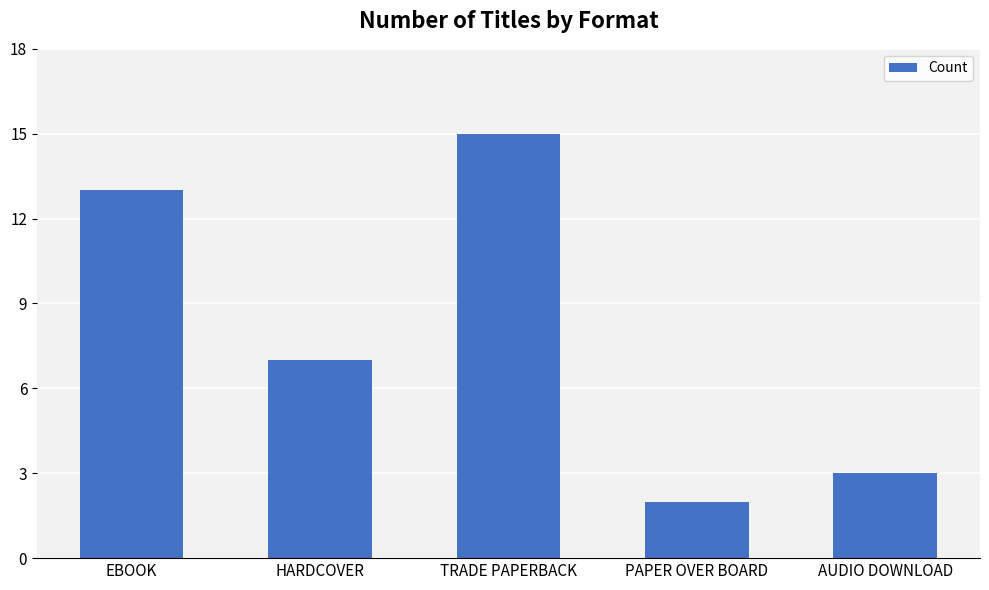

What is the average value?

8